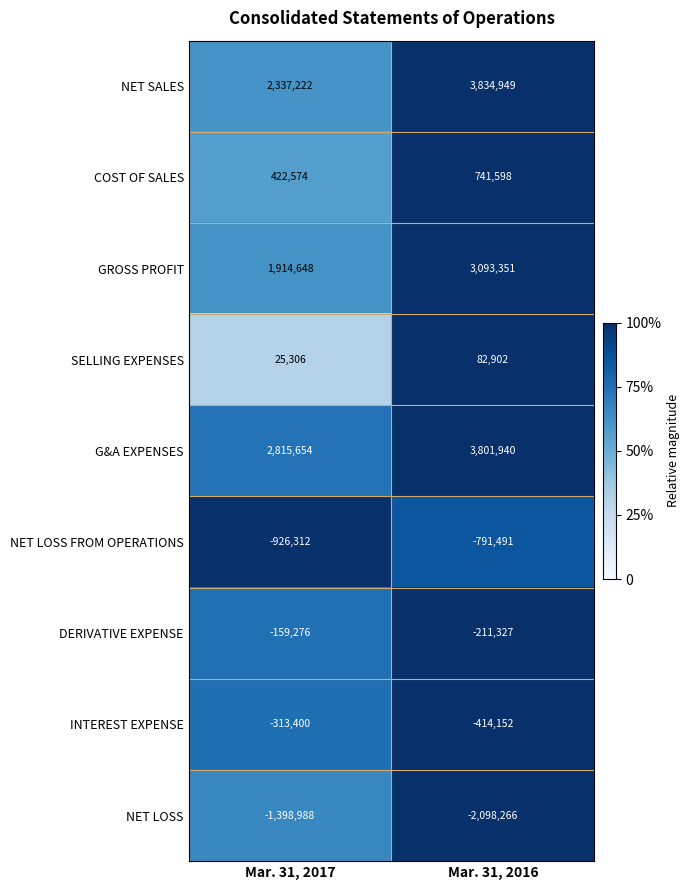

What is the smallest value displayed?

-2098266